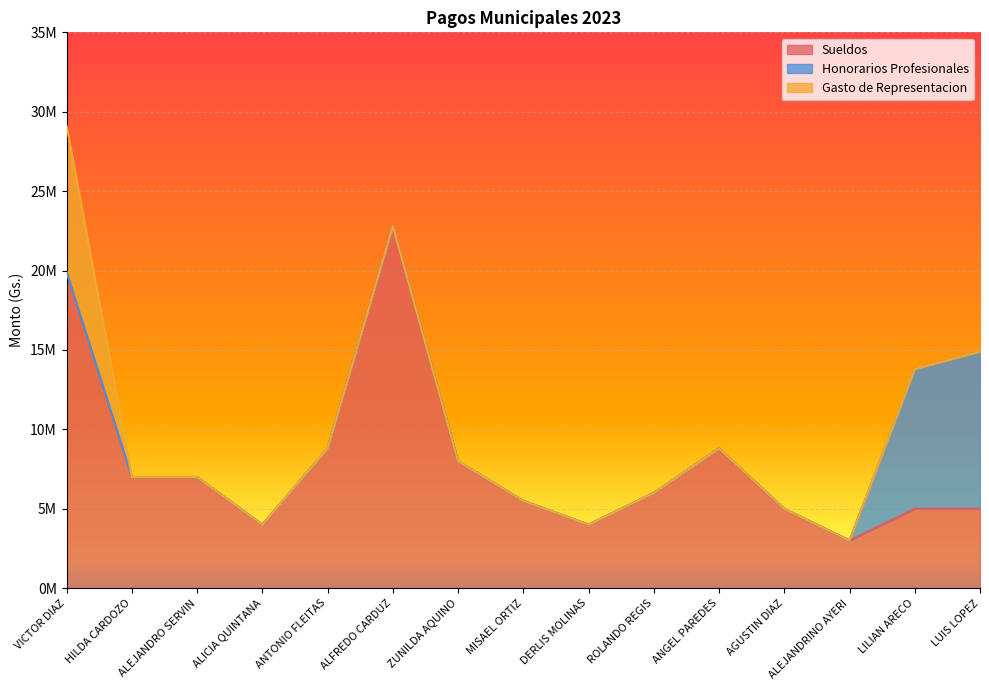

What is the difference between the Sueldos values at ANGEL PAREDES and LUIS LOPEZ?

3800000